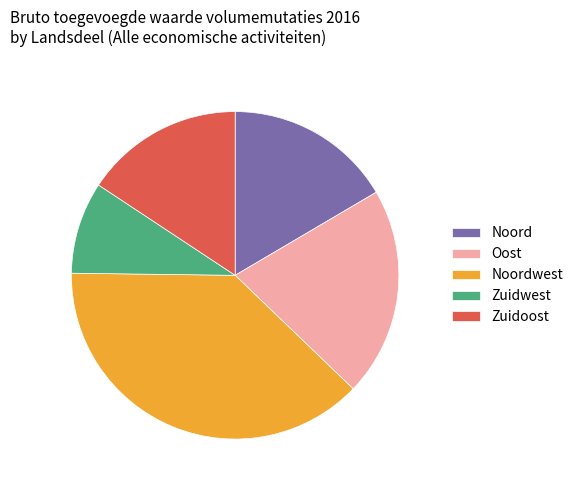

Which has a higher value, Oost or Noordwest?

Noordwest